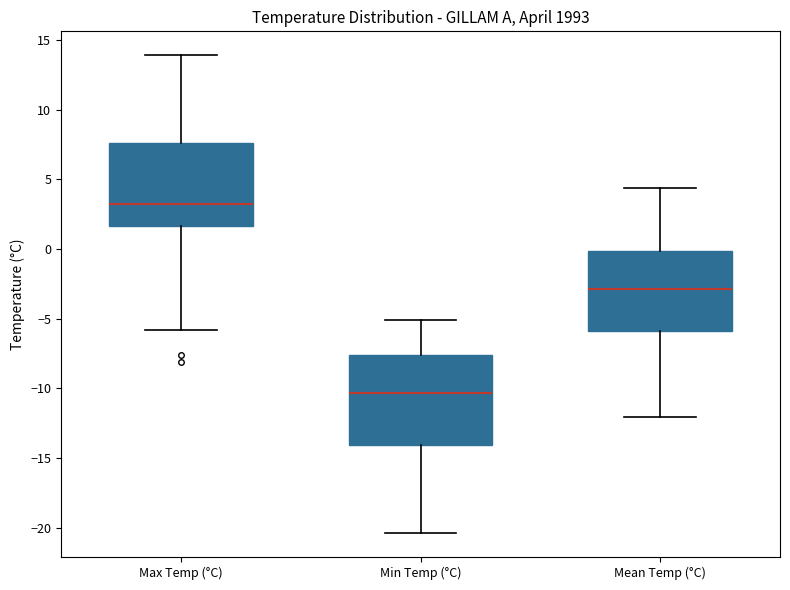

Where does the median line of the box for Max Temp (°C) sit on the y-axis? The values are not printed on the chart, so give them approximately, as read against the axis.

3.0